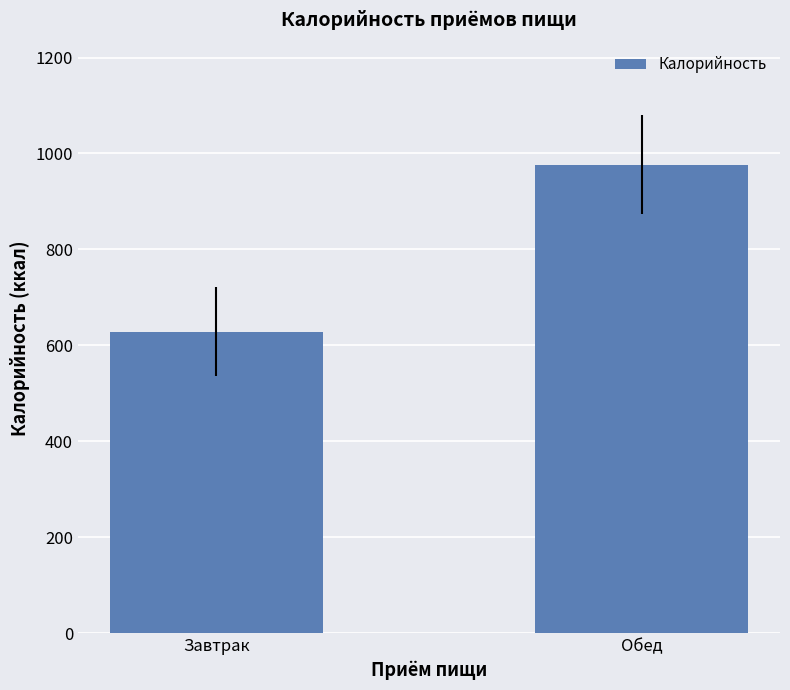

What is the sum of the values at Завтрак and Обед?

1605.6